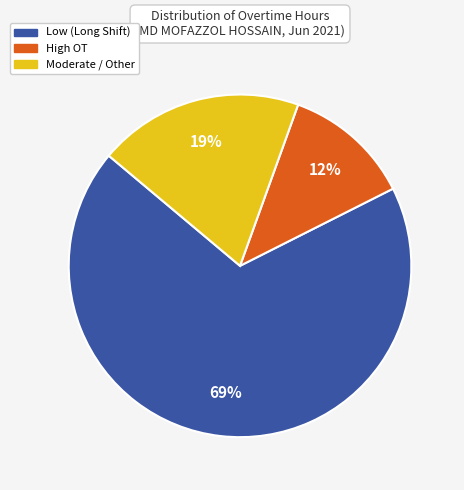

What percentage is the High OT slice, to the nearest percent?

12%